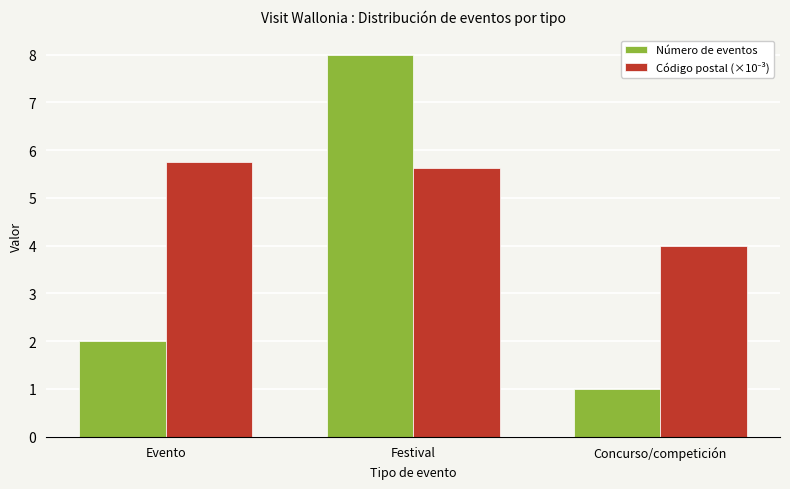

What is the maximum value shown in the chart?

8.0